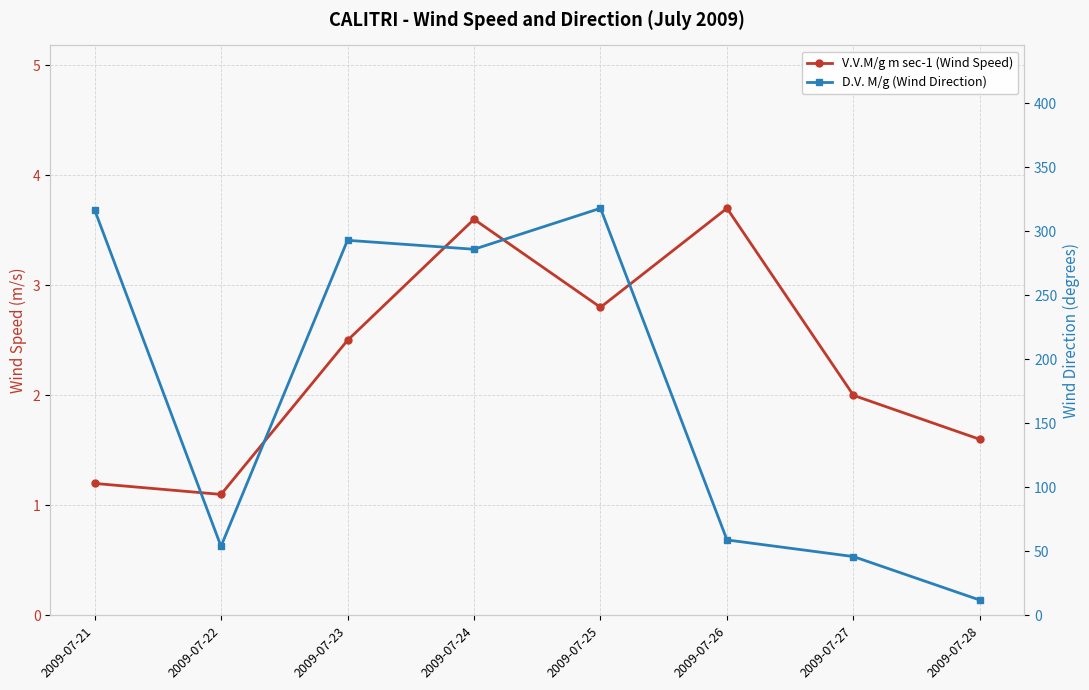

What are all the series names shown in the legend?

V.V.M/g m sec-1 (Wind Speed), D.V. M/g (Wind Direction)